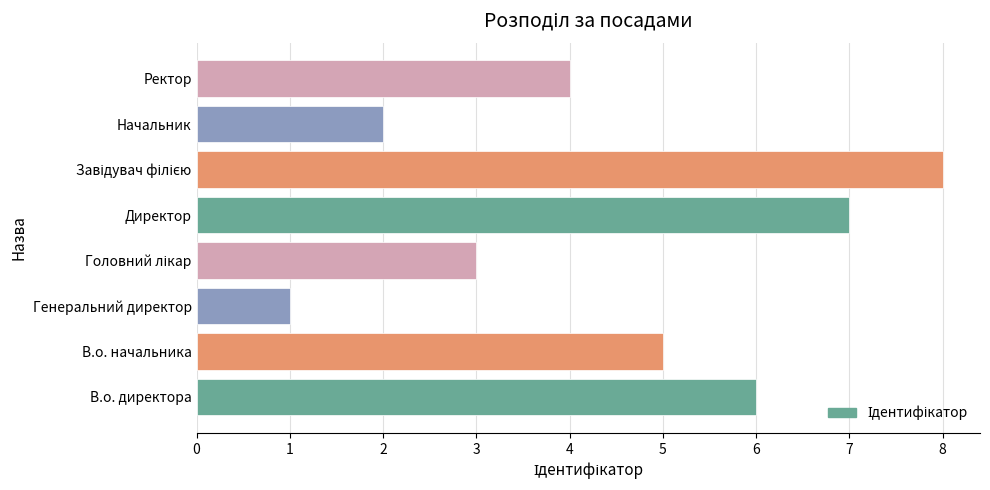

Which has a higher value, Генеральний директор or В.о. начальника?

В.о. начальника